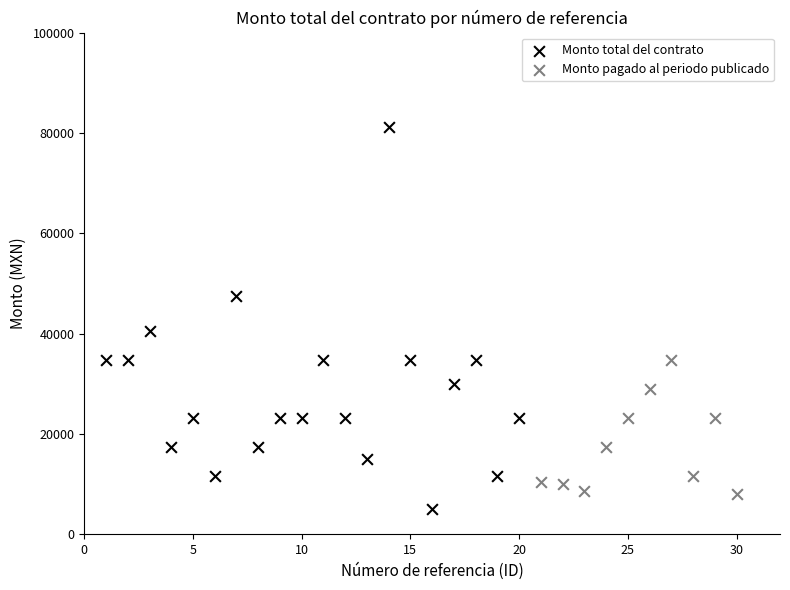

Which series reaches the minimum Y coordinate?

Monto total del contrato